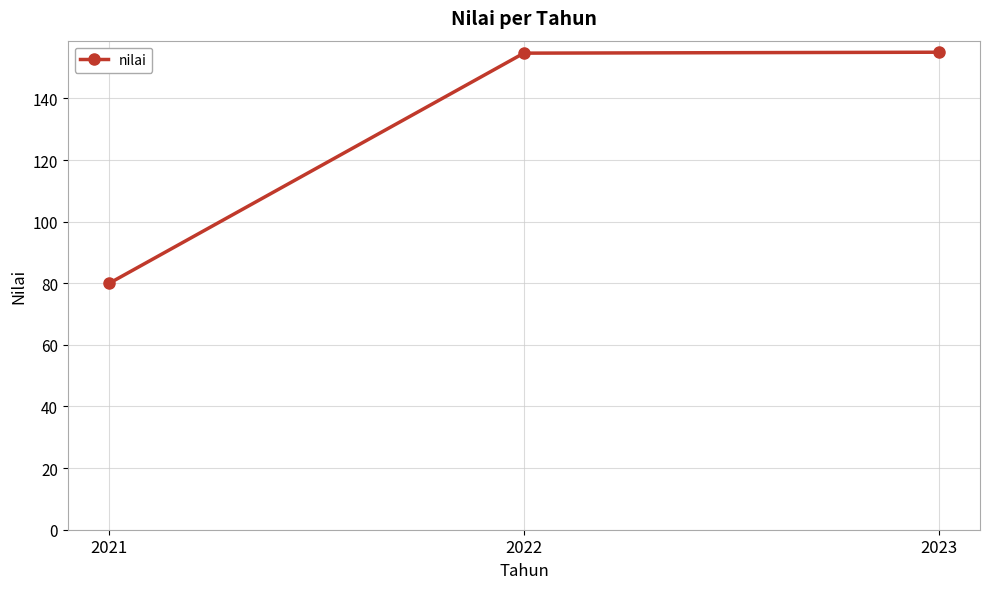

What is the sum of the values at 2021 and 2022?

234.7